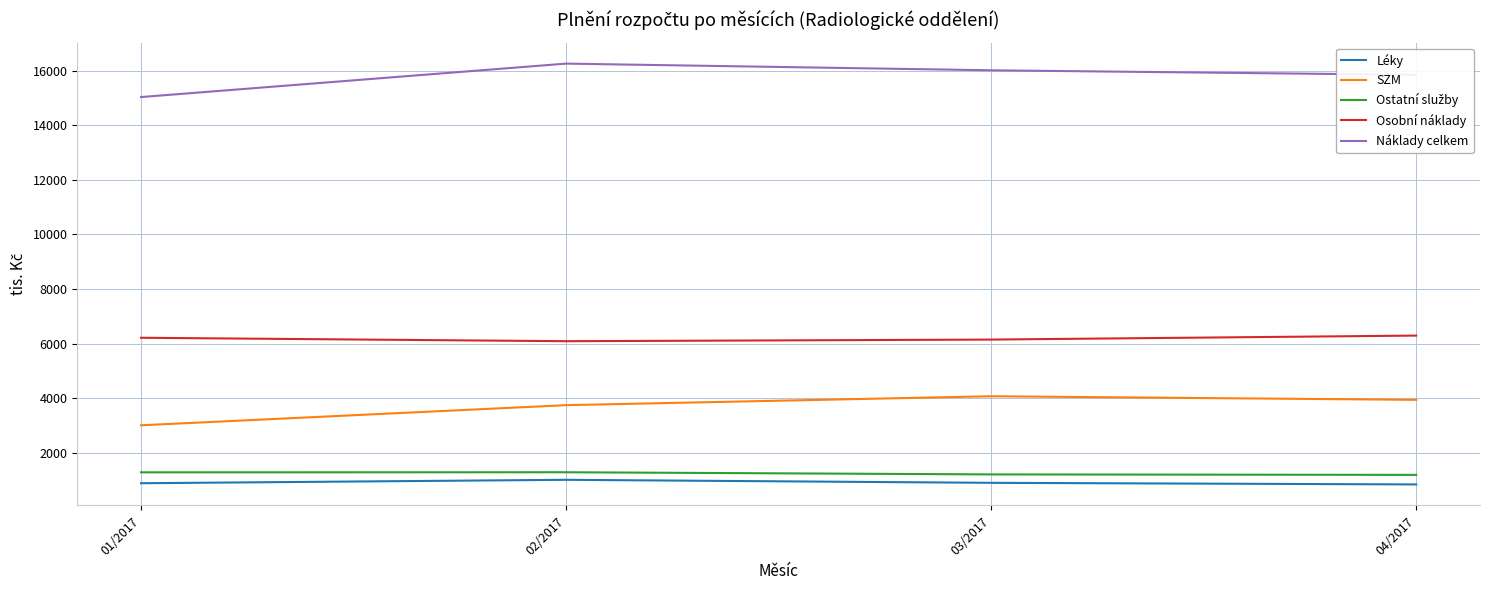

Which series has the largest total across all categories?

Náklady celkem